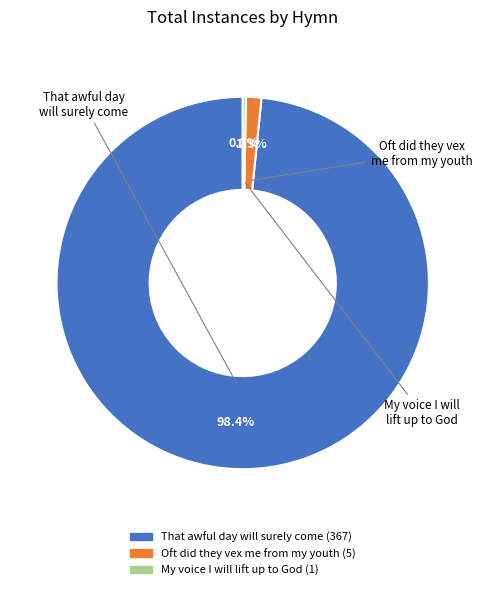

Is there a majority slice in this chart?

Yes